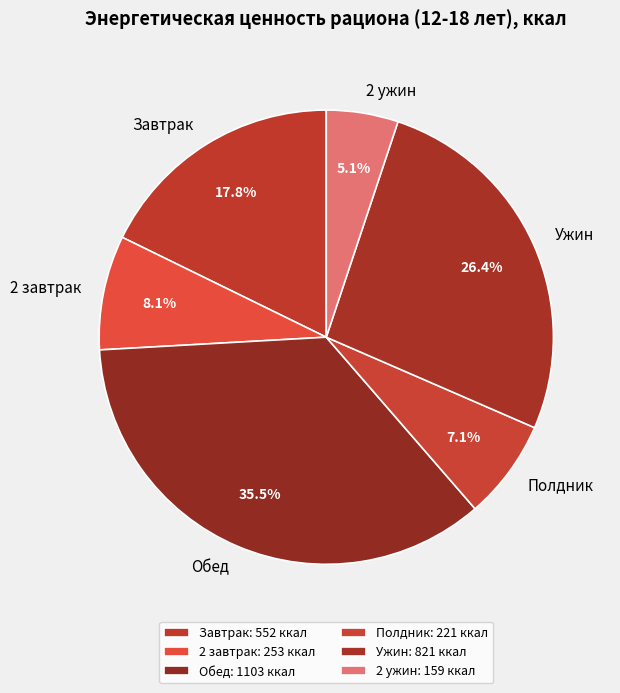

Which slice is the largest?

Обед